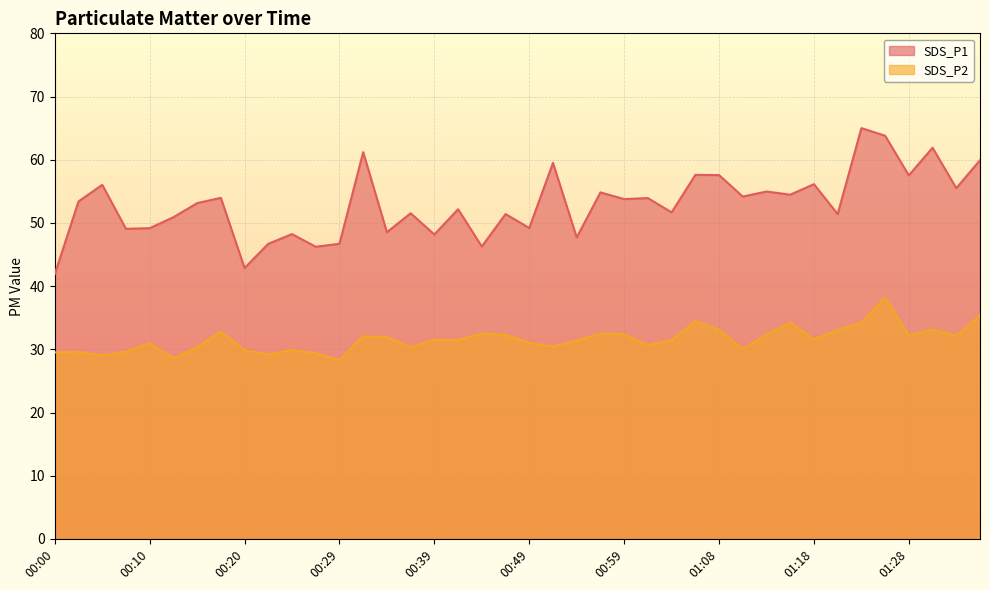

True or false: SDS_P2 has a value of 52.5 at 00:15.

False